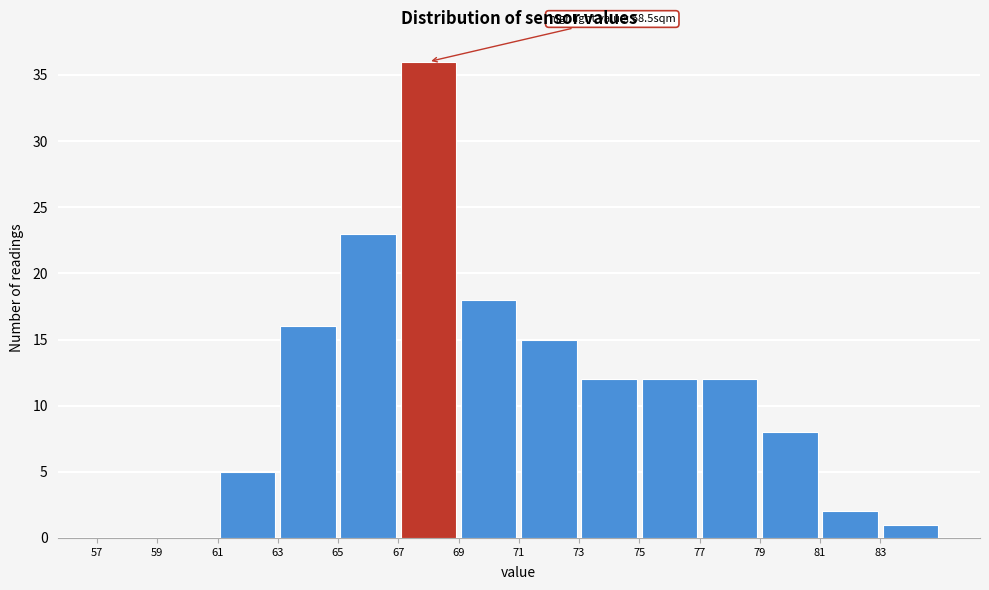

Which range on the x-axis has the tallest bar?

67 to 69